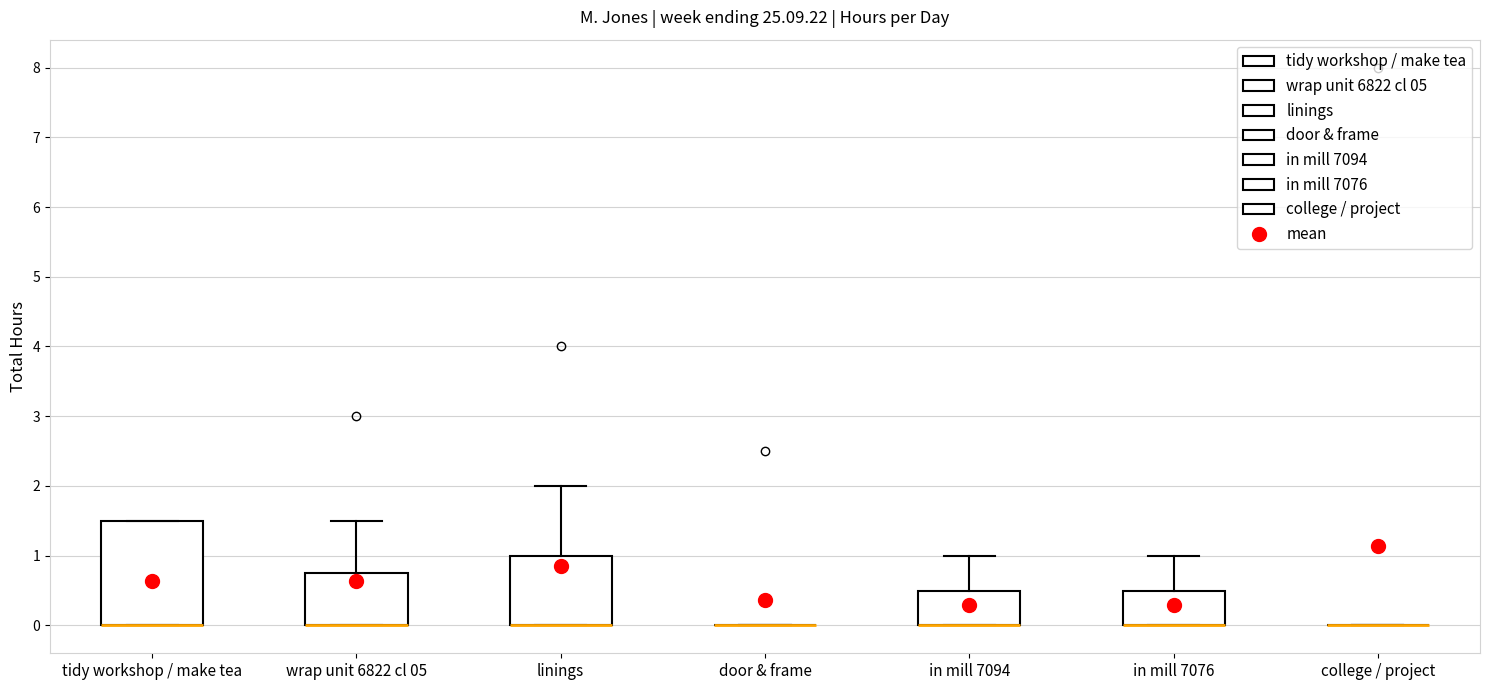

Where does the upper whisker of the box for in mill 7094 end on the y-axis? The values are not printed on the chart, so give them approximately, as read against the axis.

1.0